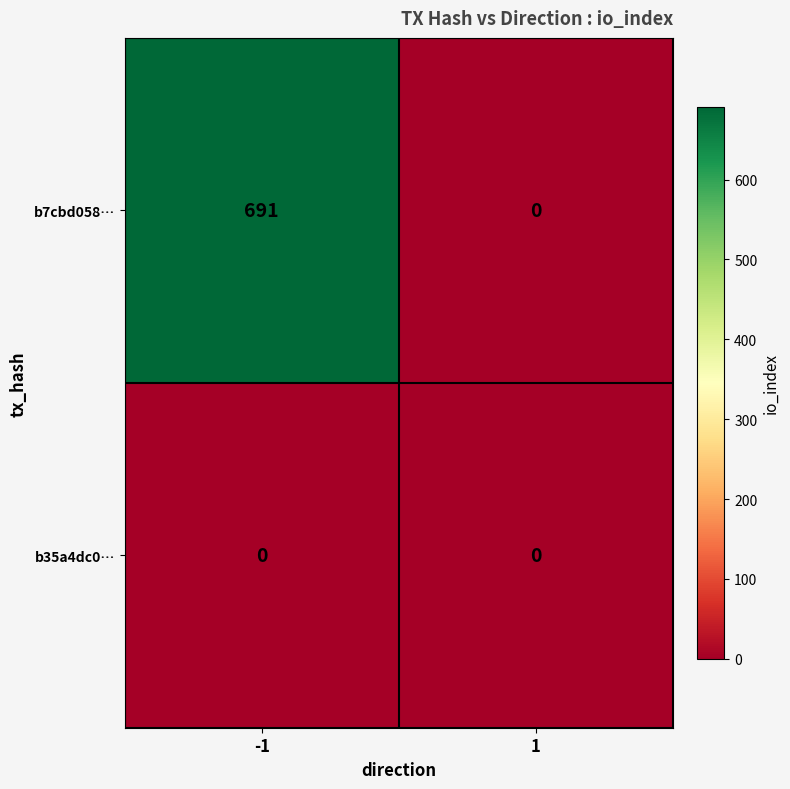

What is the approximate value of b7cbd058… at -1, to the nearest 100?

700